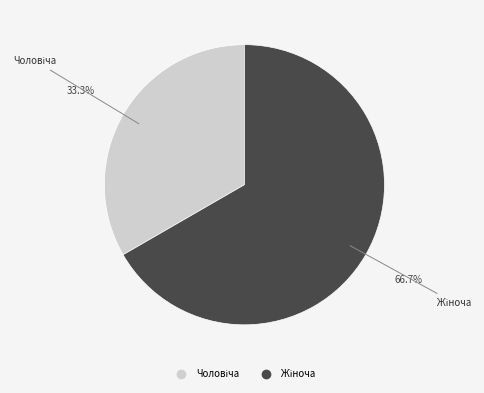

The Чоловіча slice represents 45% of the pie. True or false?

False